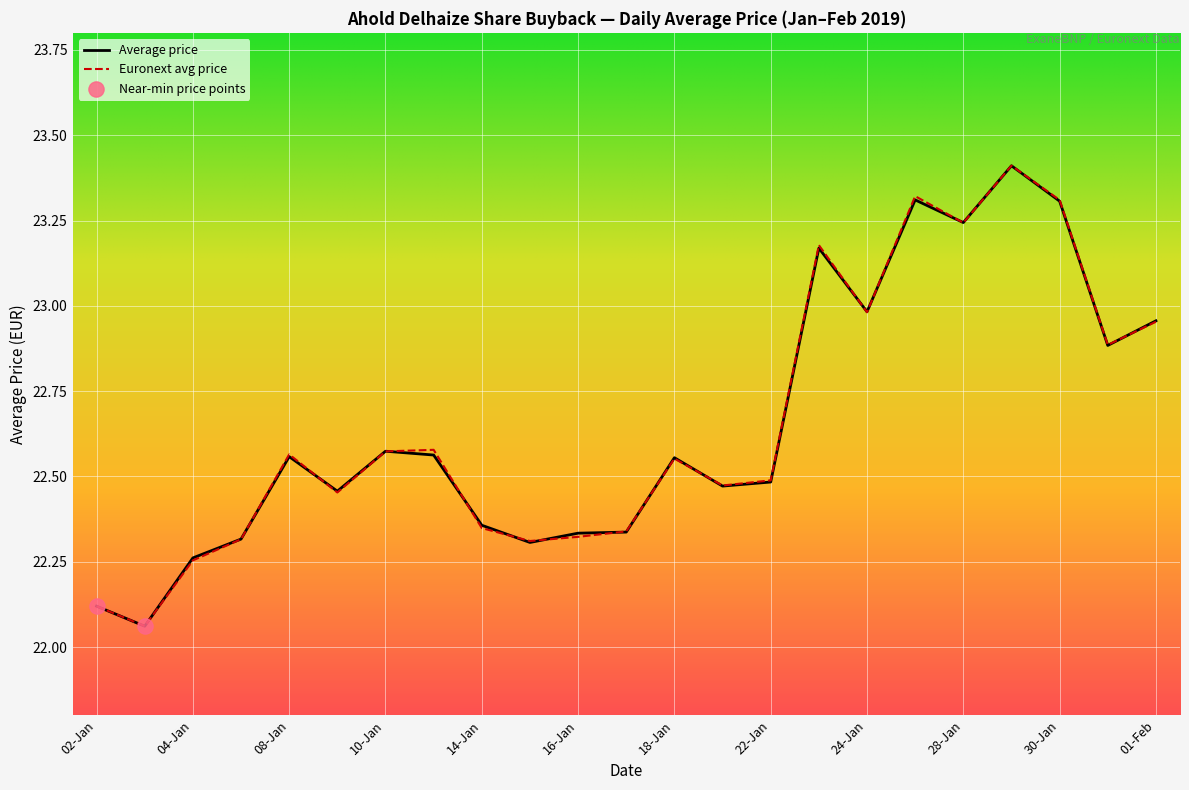

Which series has the largest range (max minus min)?

Euronext avg price